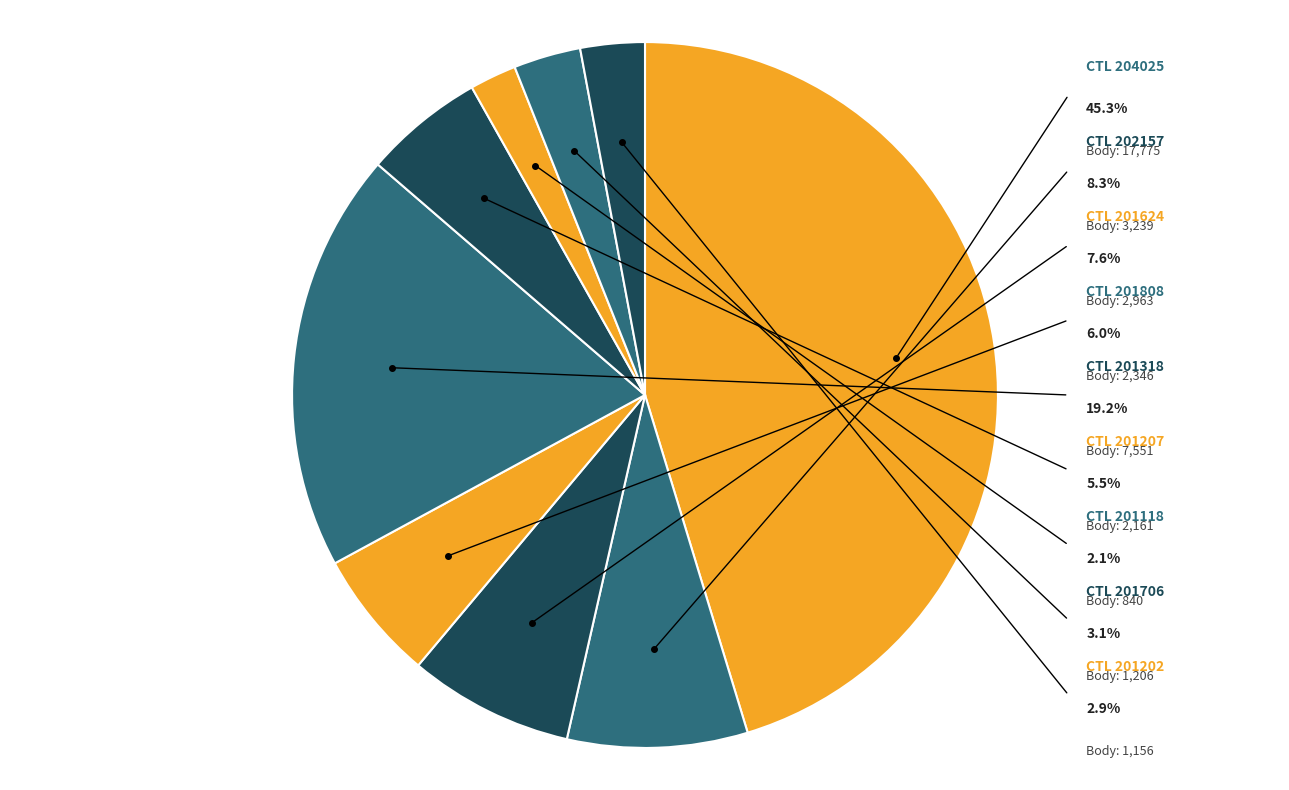

Between 201706 and 202157, which is larger?

202157